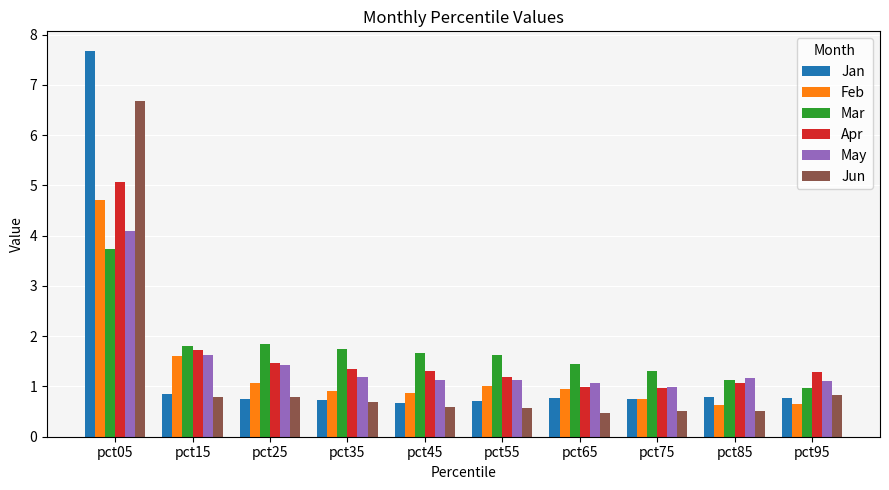

Which series has the largest range (max minus min)?

Jan